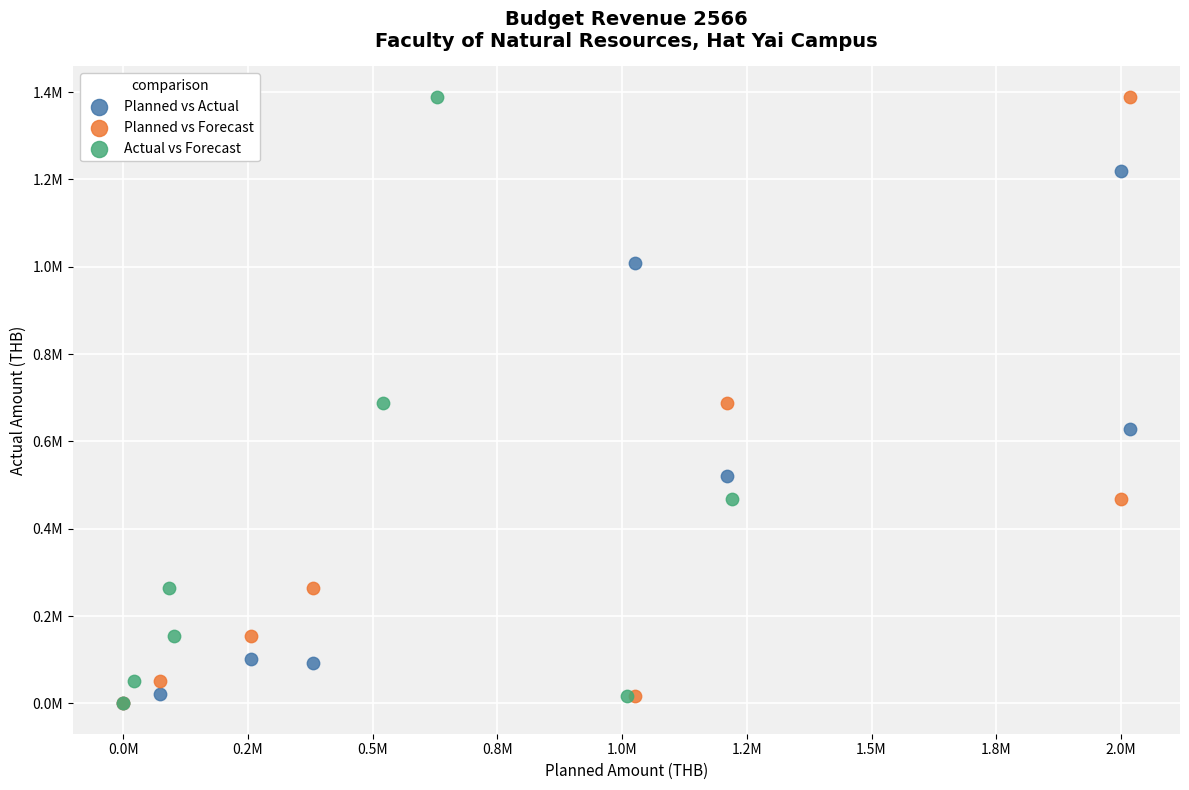

What are all the series names shown in the legend?

Planned vs Actual, Planned vs Forecast, Actual vs Forecast